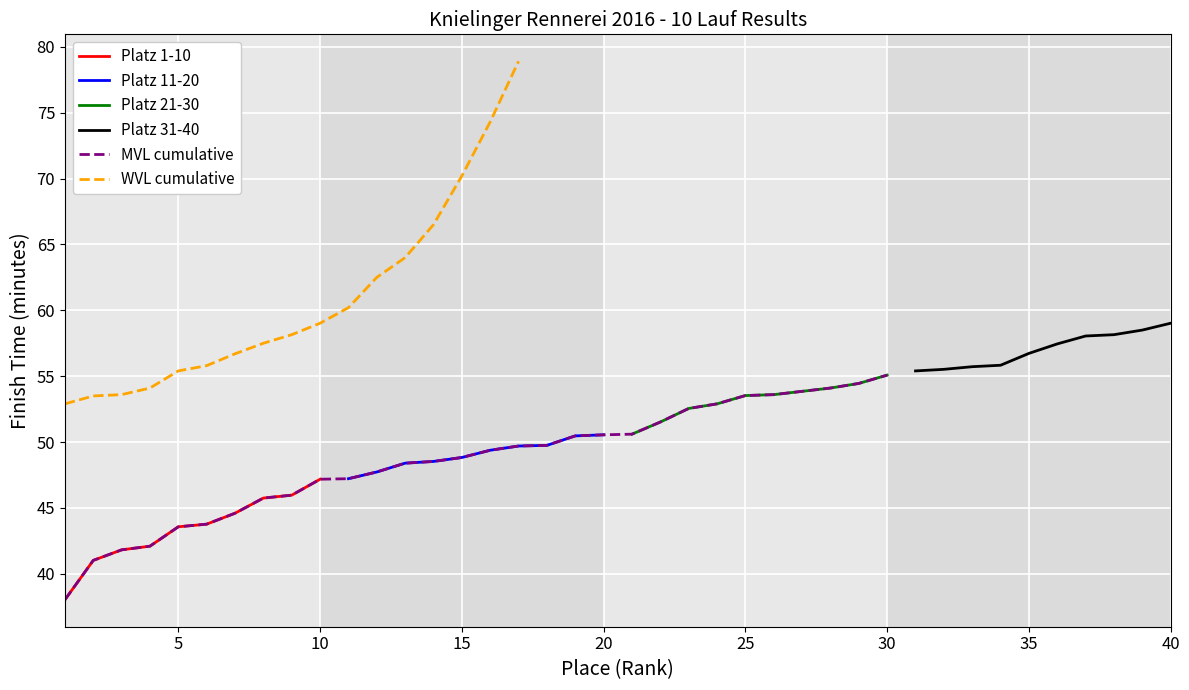

Where is Platz 21-30 nearest to the value 52?

2